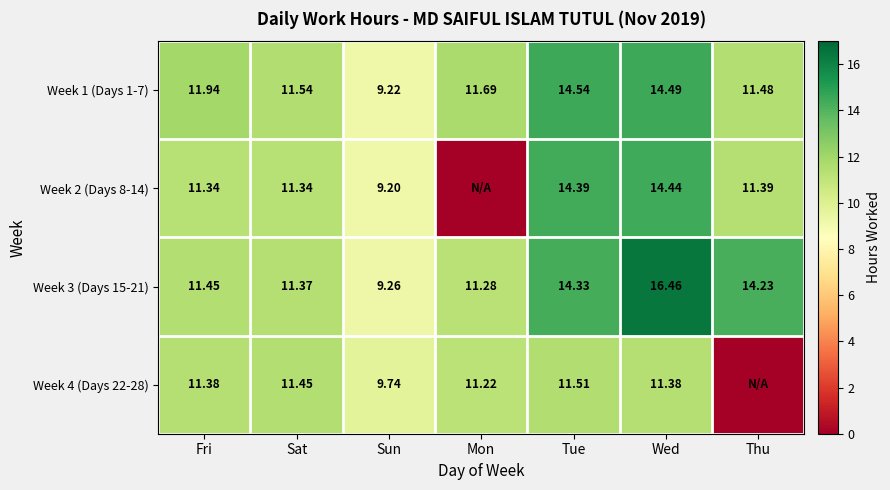

True or false: Week 2 (Days 8-14) has a value of 11.3 at Fri.

True